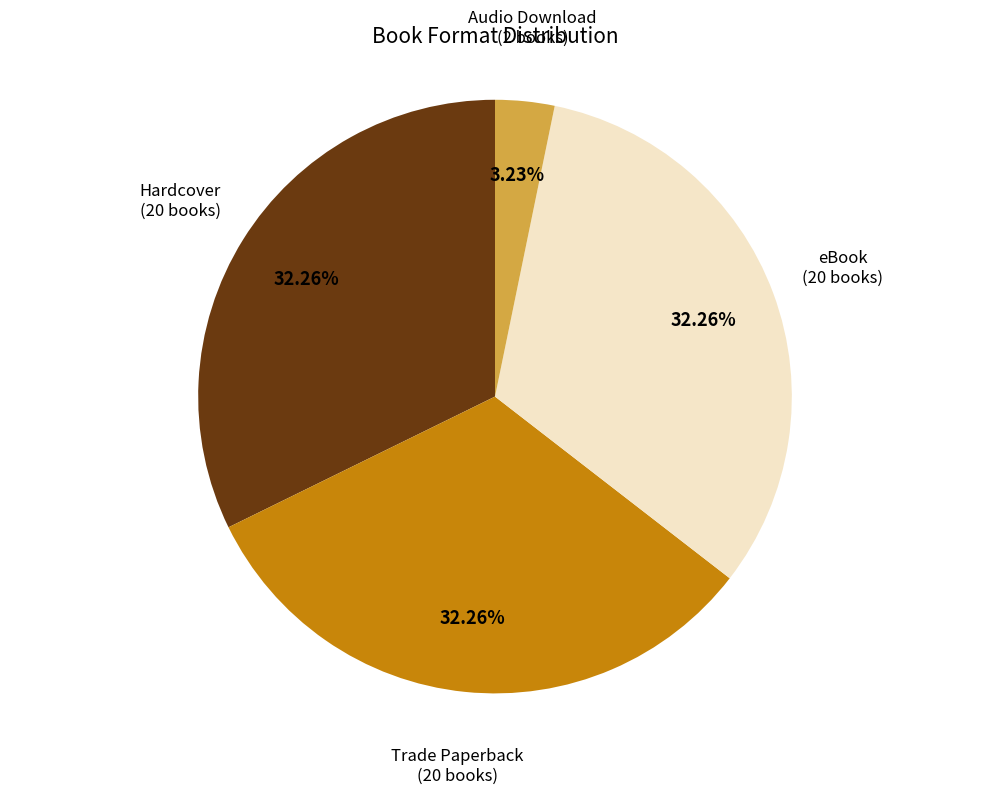

How many slices are in this pie chart?

4